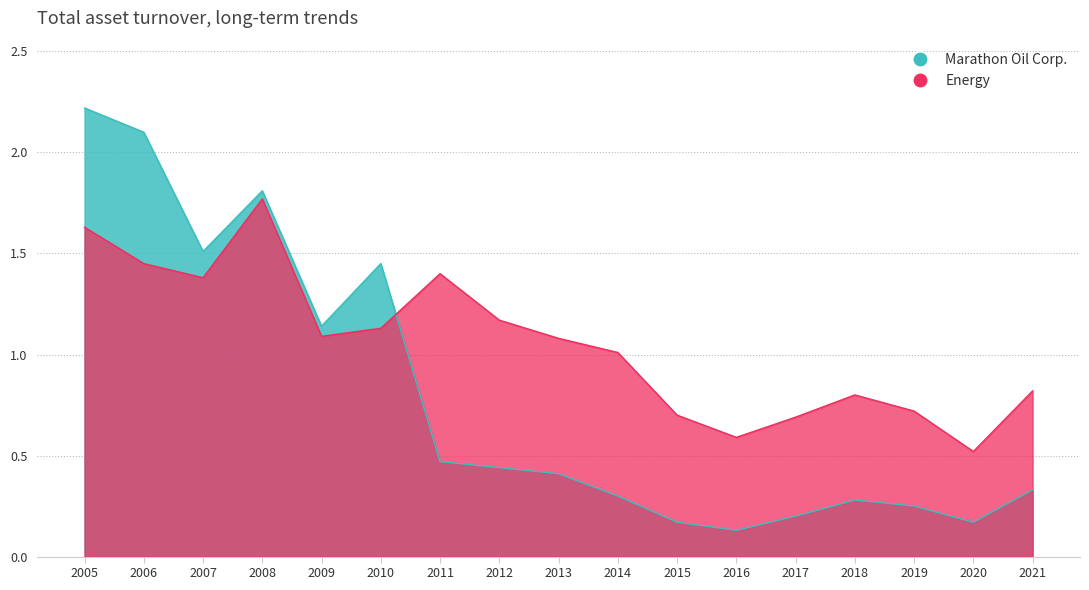

At which category does Marathon Oil Corp. reach its first local peak?

2008